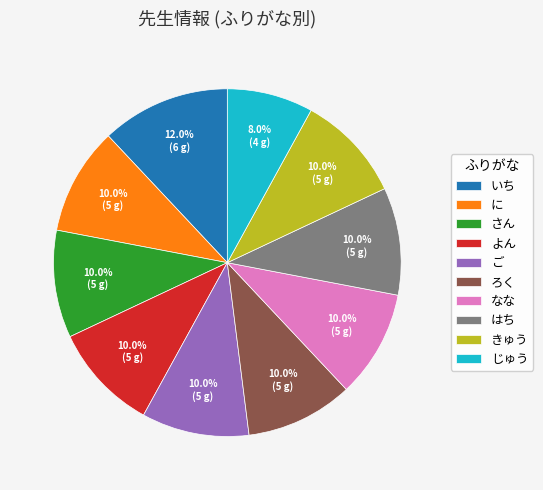

Which category has the smallest portion of the pie?

じゅう